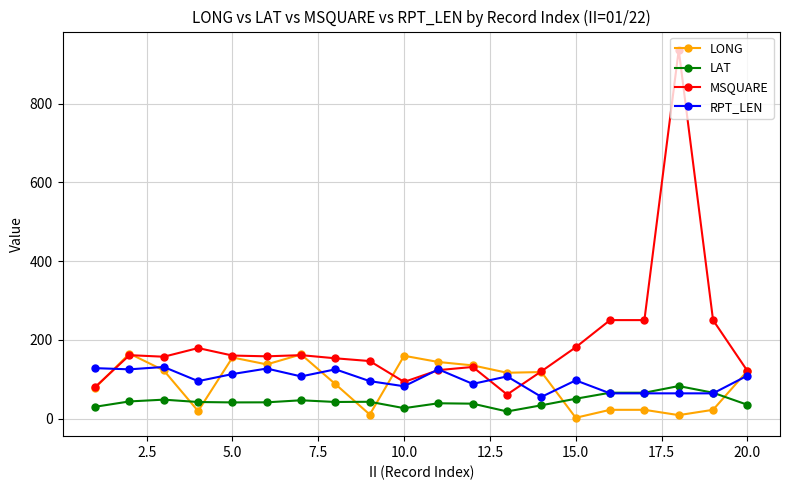

Which series has the widest spread of values?

MSQUARE